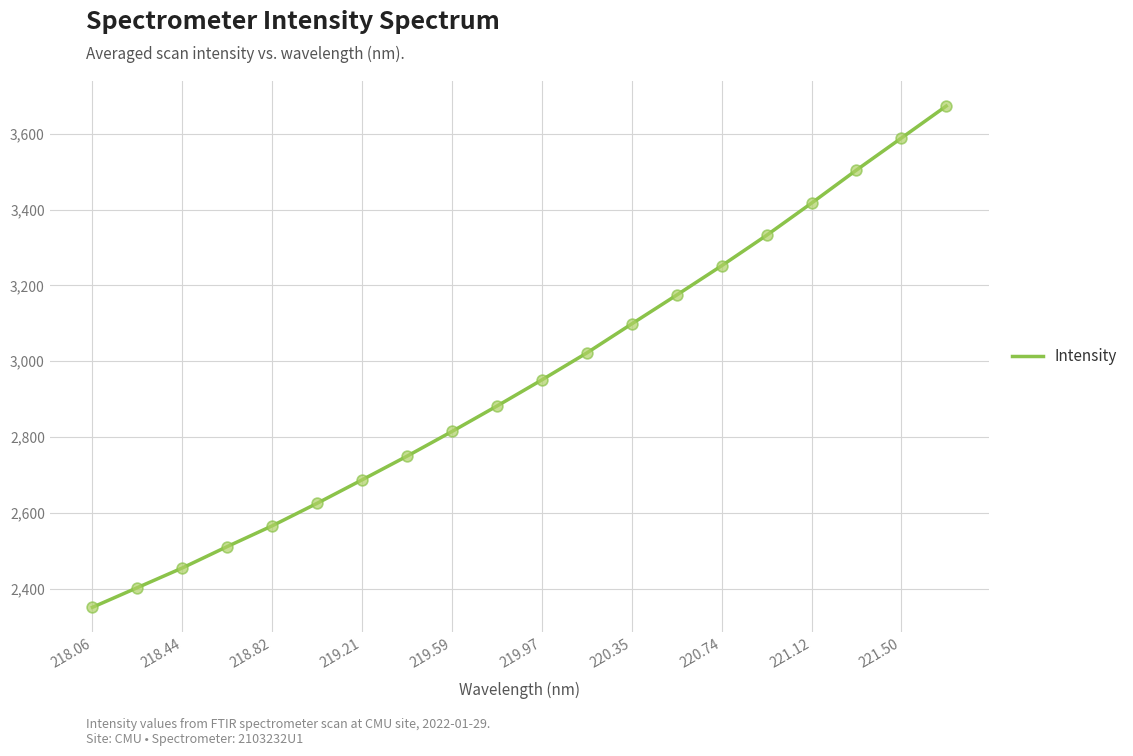

What is the difference between the maximum and minimum values?

1322.0